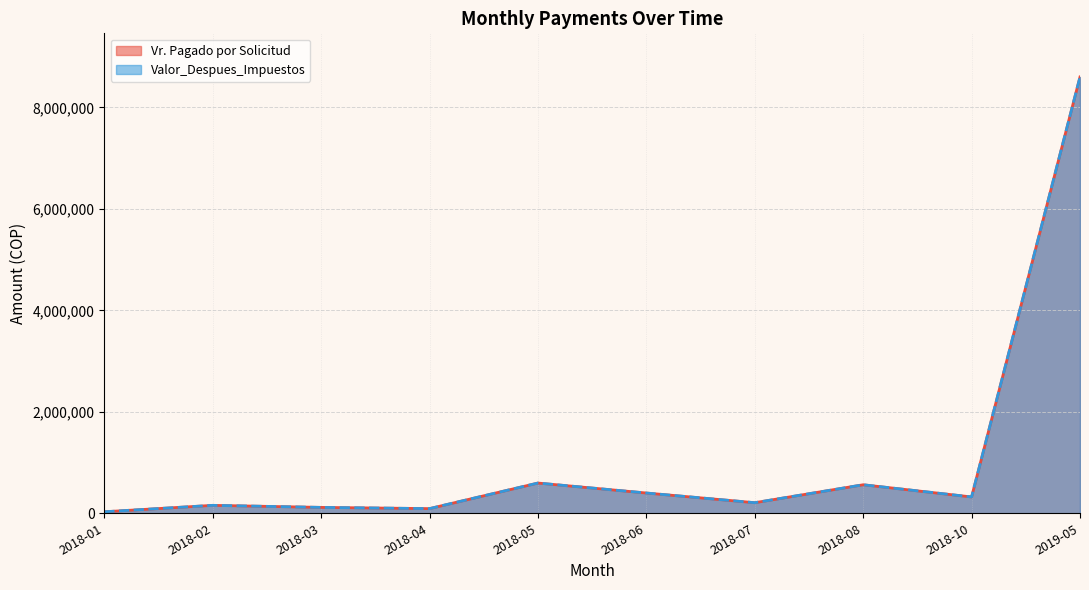

Is it true that Vr. Pagado por Solicitud equals 5530 at 2018-10?

False